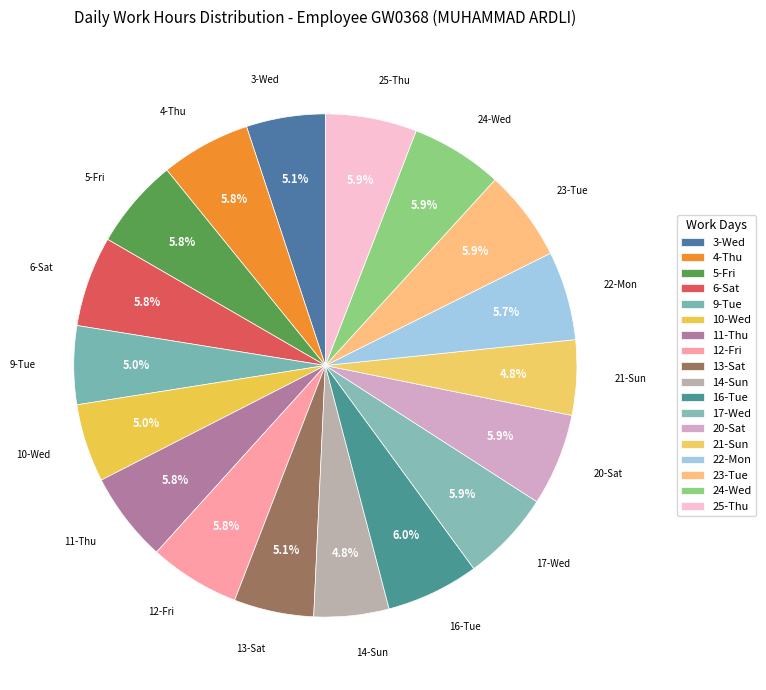

Rank the categories by value from lowest to highest.

14-Sun, 21-Sun, 10-Wed, 9-Tue, 3-Wed, 13-Sat, 22-Mon, 4-Thu, 11-Thu, 5-Fri, 6-Sat, 12-Fri, 17-Wed, 23-Tue, 25-Thu, 24-Wed, 20-Sat, 16-Tue